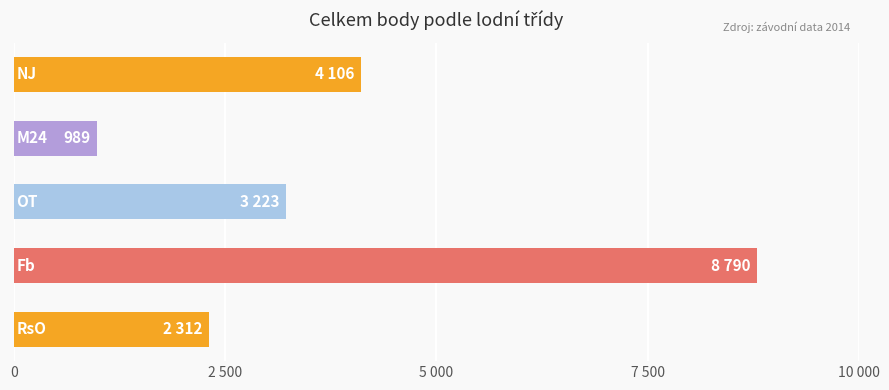

Does the chart contain any negative values?

No